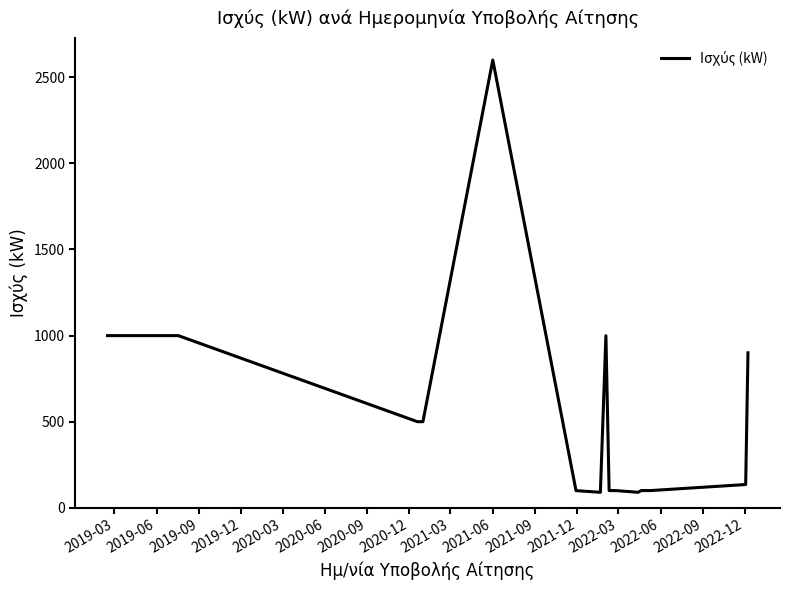

What is the smallest value displayed?

89.9